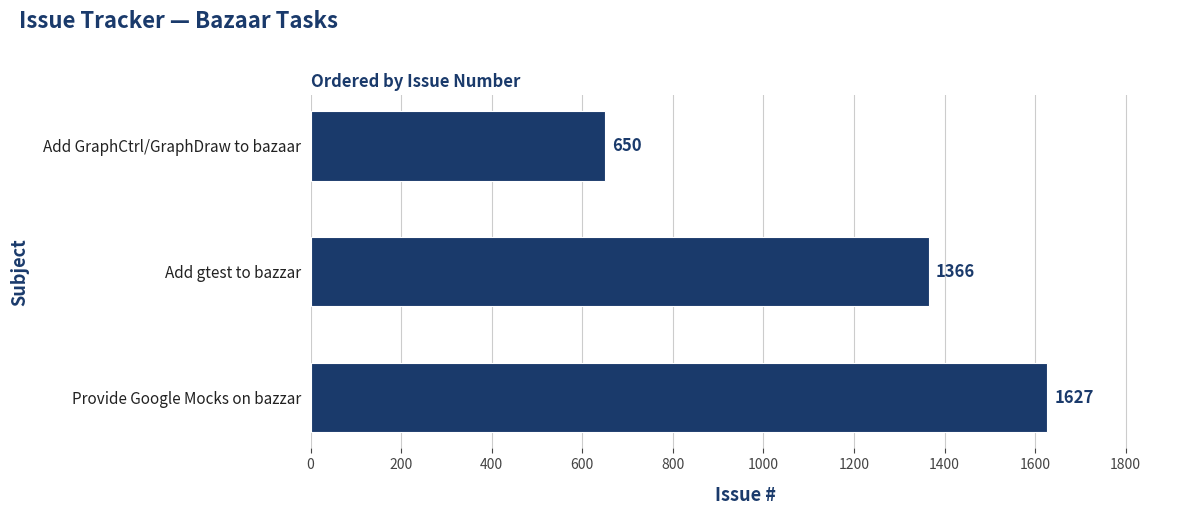

At which category does the chart reach its peak across all series?

Provide Google Mocks on bazzar